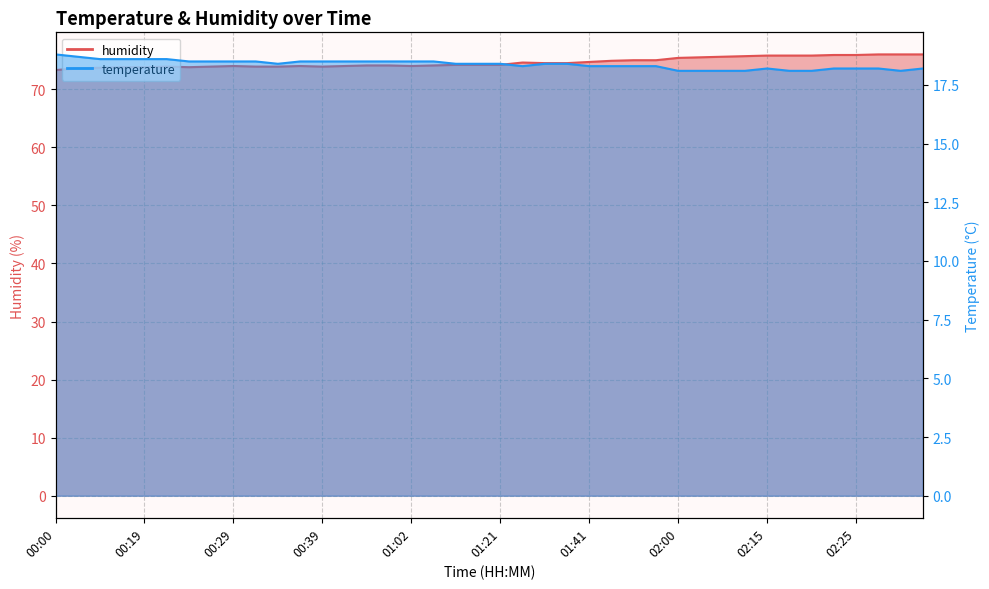

True or false: humidity and temperature intersect in this chart.

False